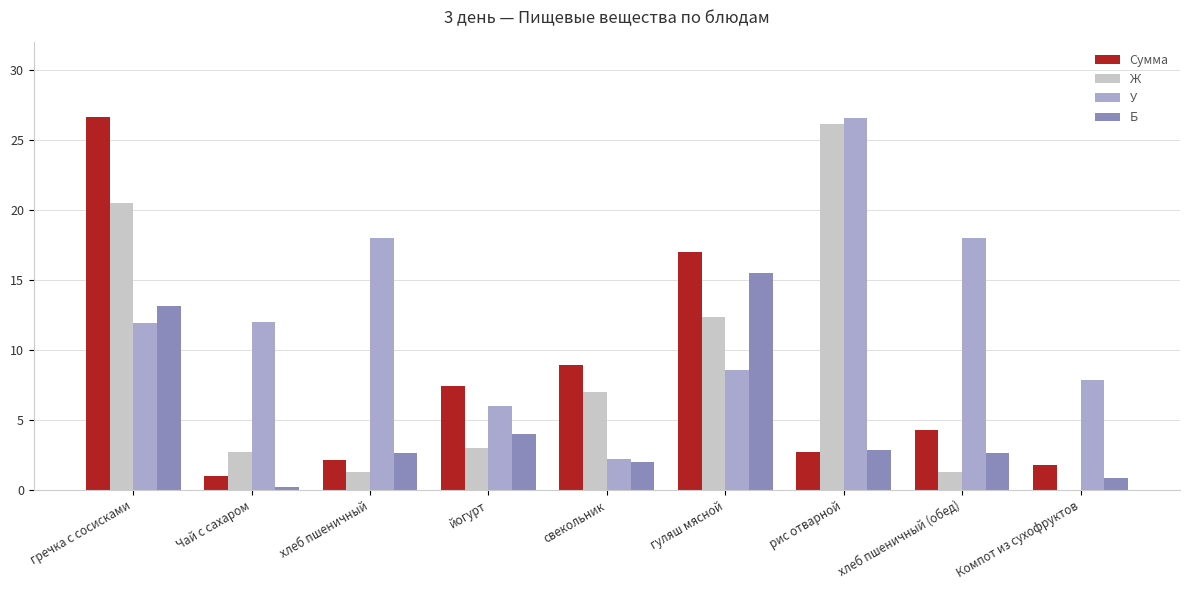

Which category has the highest value in the Б series?

гуляш мясной